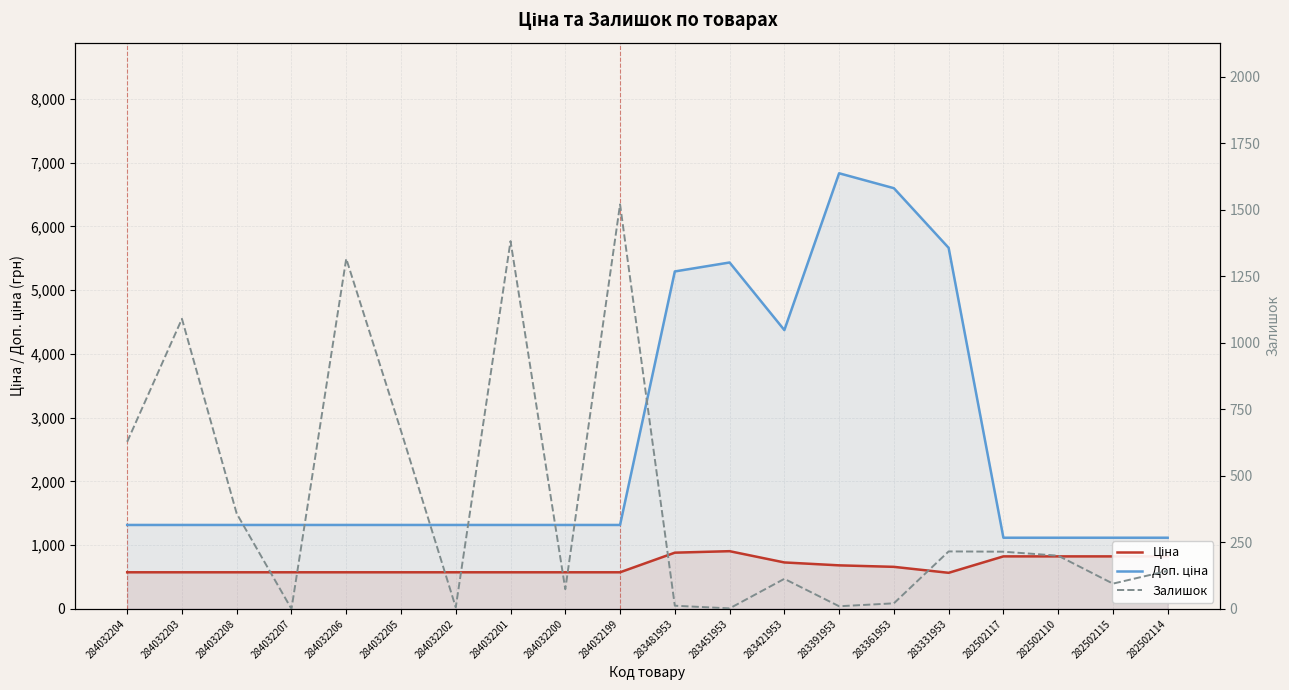

Which series changed the most between 283481953 and 283451953?

Доп. ціна